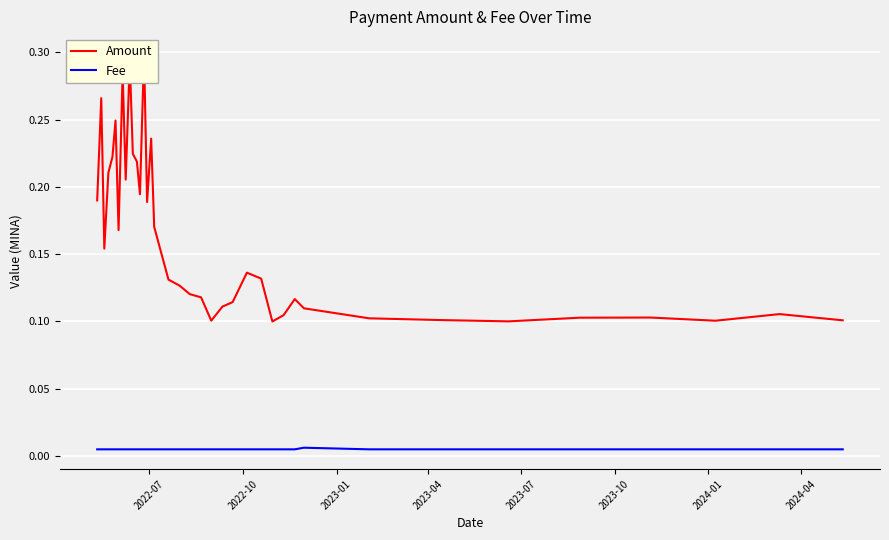

What are all the series names shown in the legend?

Amount, Fee